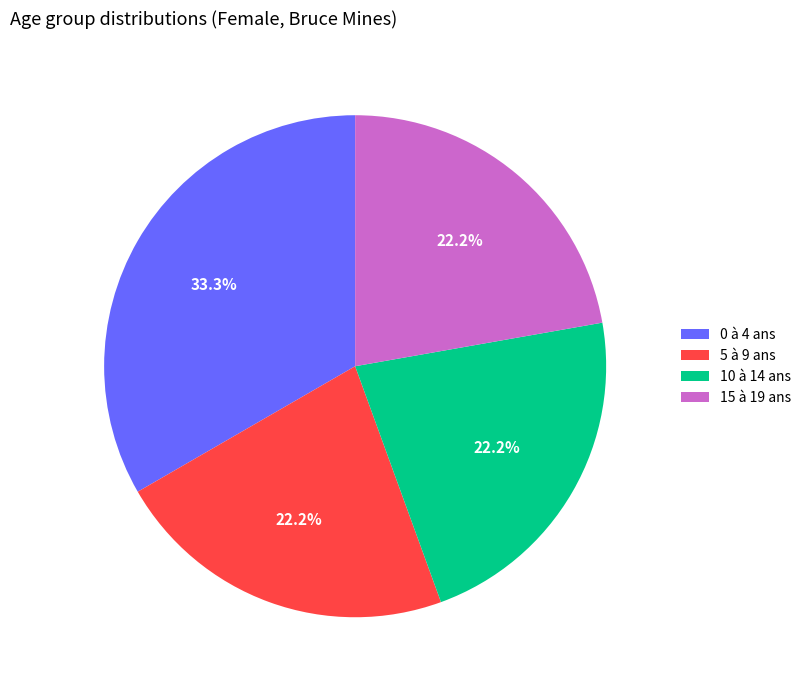

To the nearest percent, what is the difference between the largest and smallest slice percentages?

11%